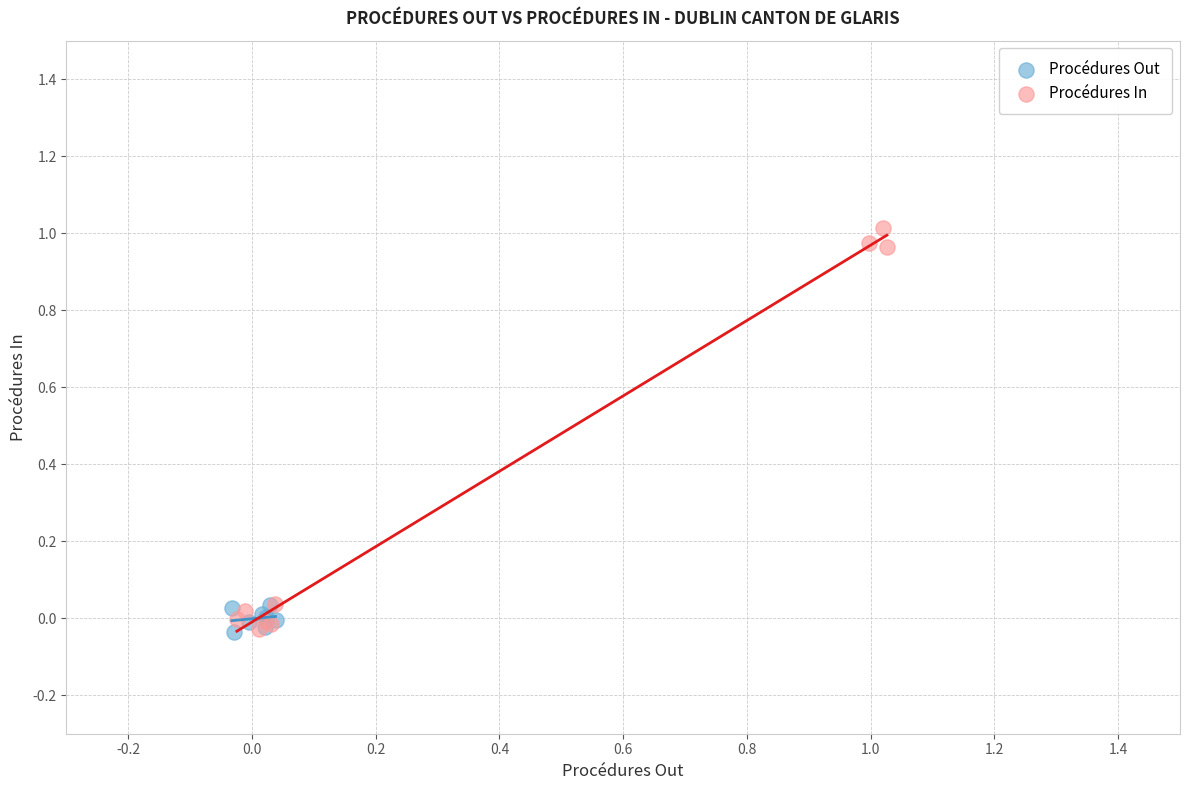

Which series contains the highest Y value?

Procédures In